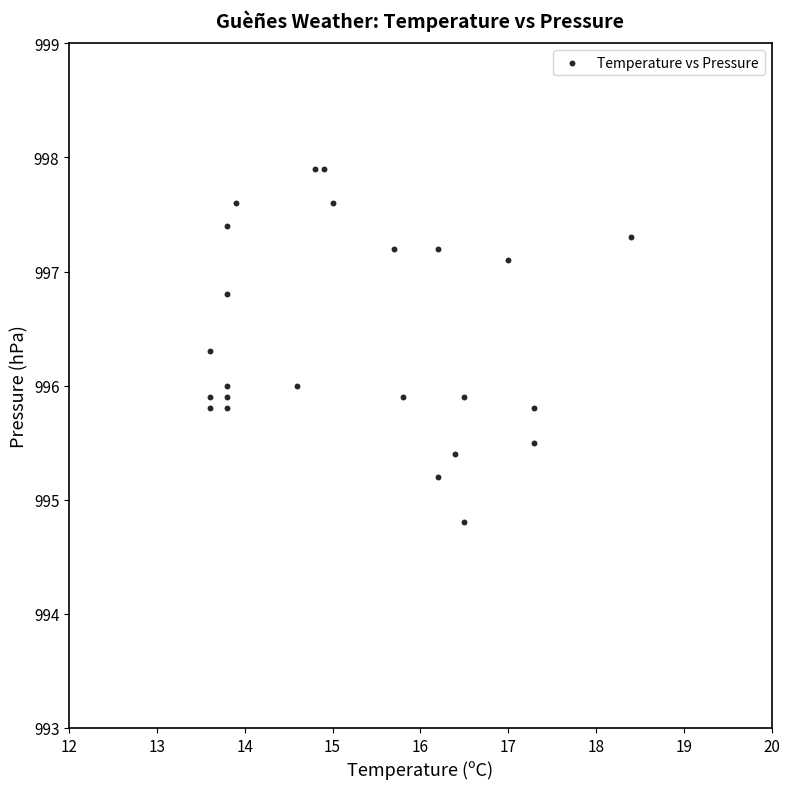

What is the range of Y values (max minus min)?

3.1